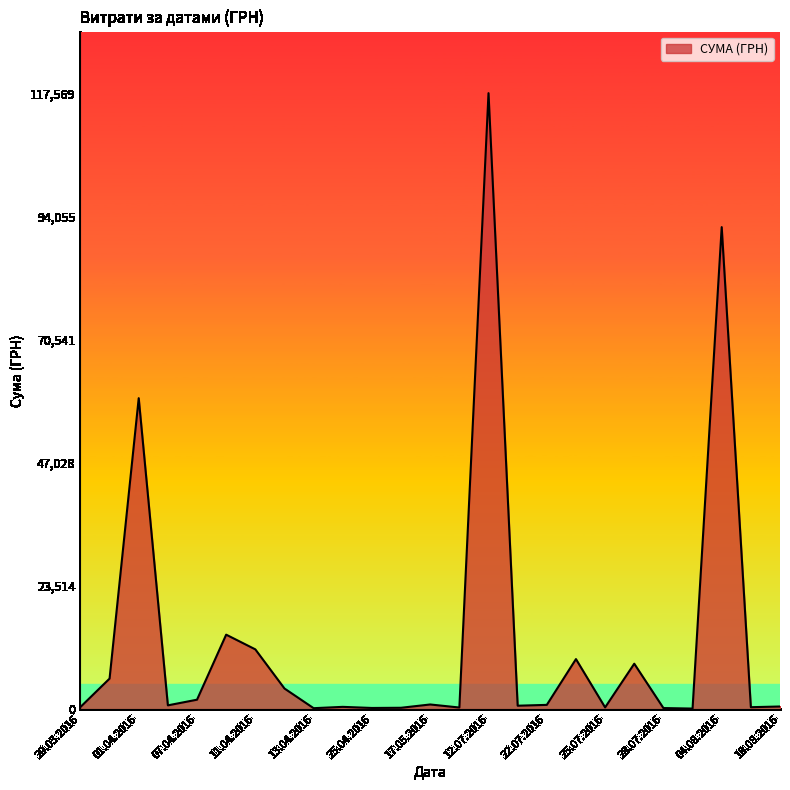

What is the average value?

13222.6